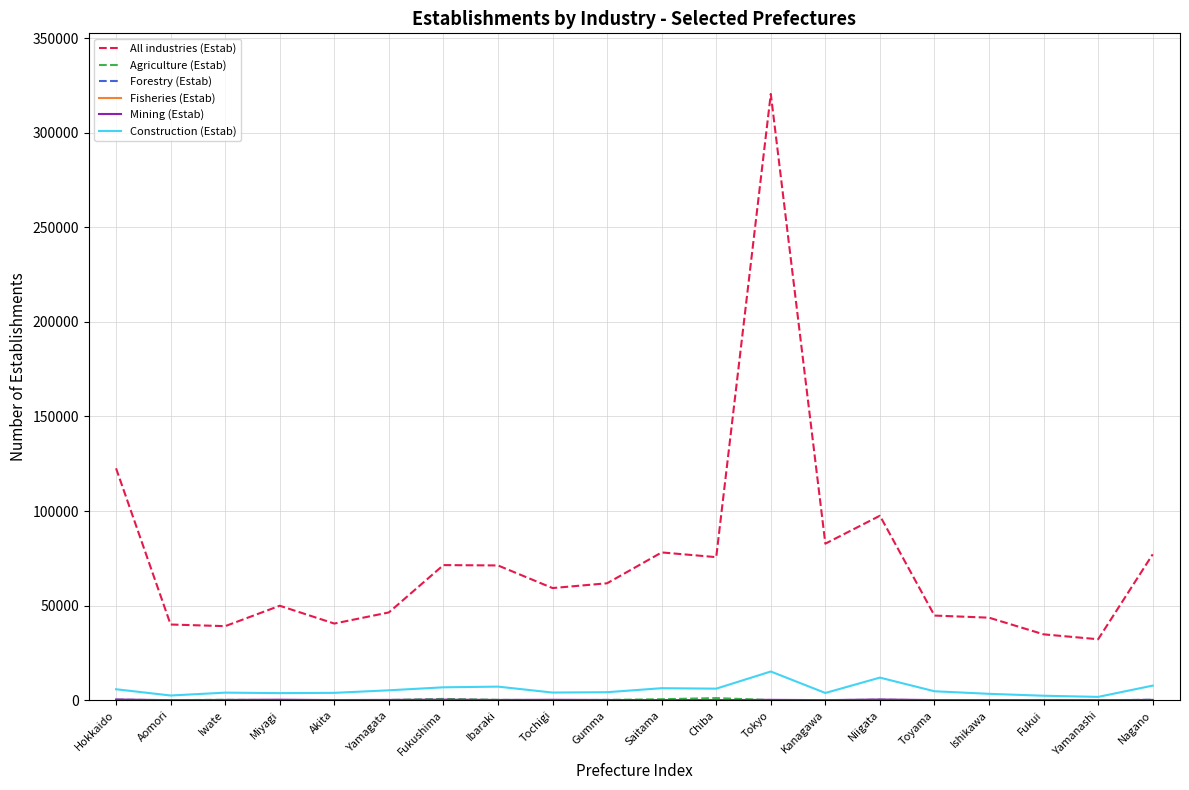

The value of All industries (Estab) at Fukushima is 49764. True or false?

False